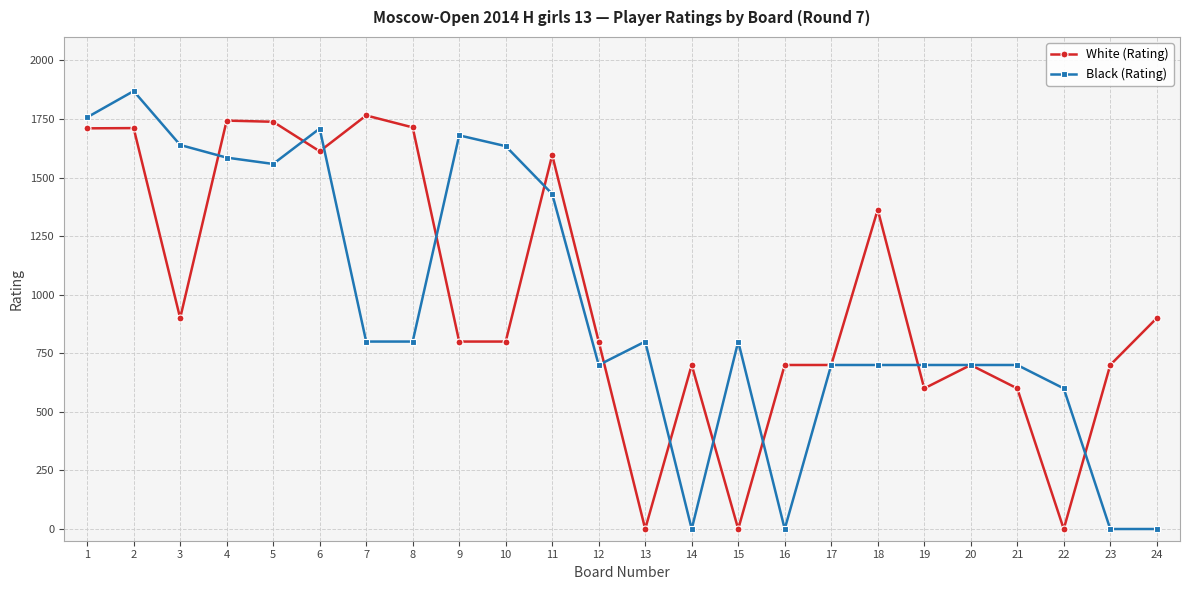

What is the greatest value displayed?

1869